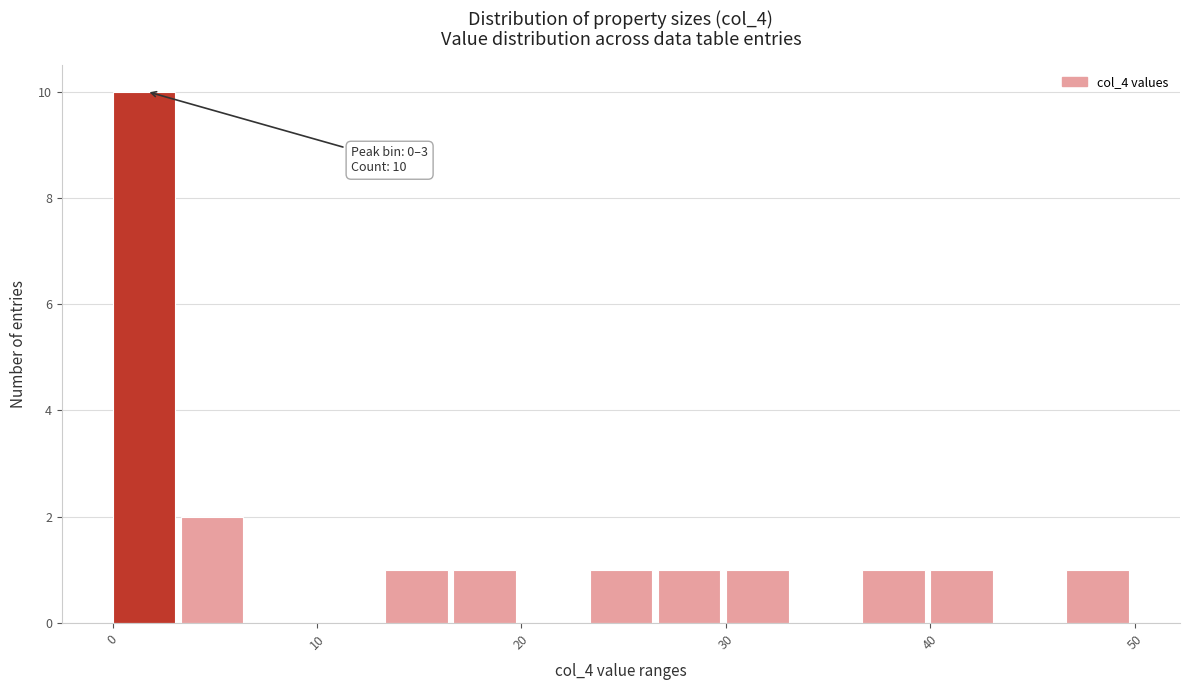

Read against the x-axis, roughly where is the centre of the tallest bar?

2